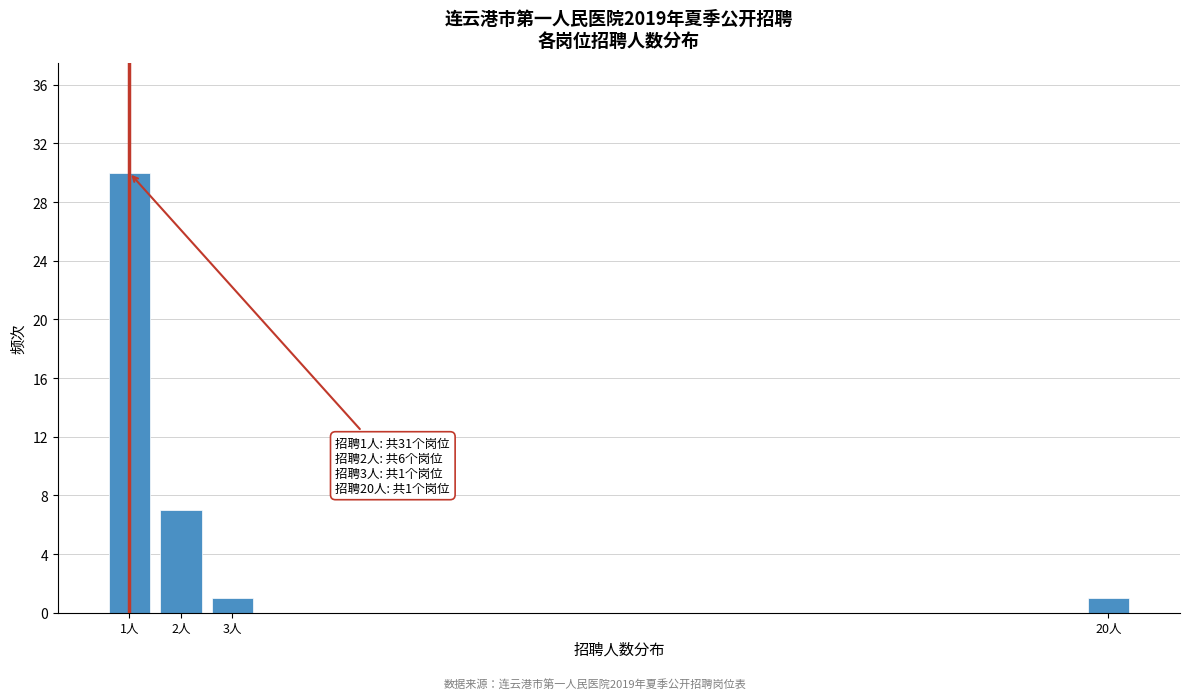

Reading left to right, list all the values displayed in this chart.

1人=30	2人=7	3人=1	20人=1